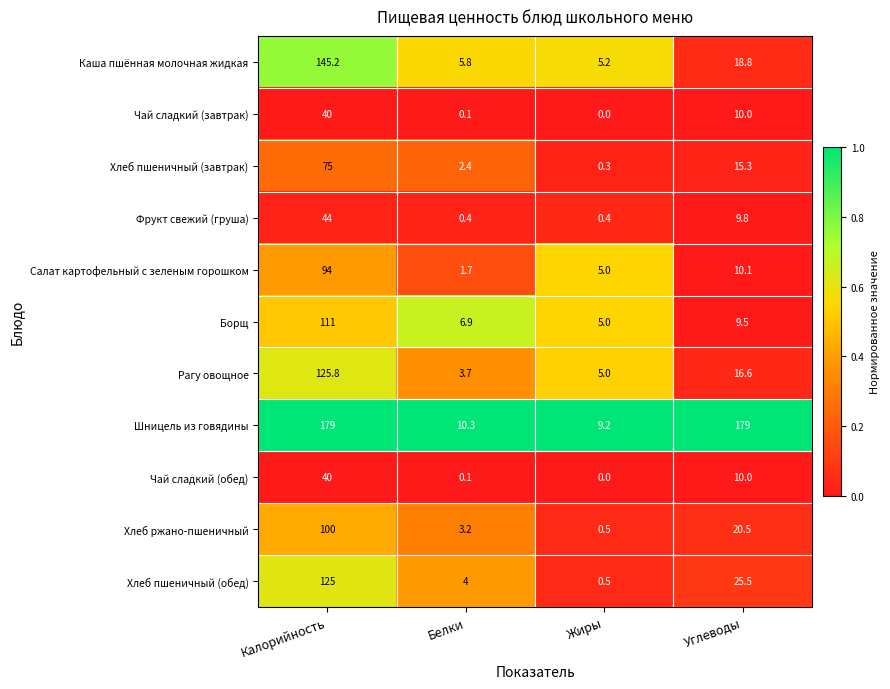

What is the total value across all series at Жиры?

31.1